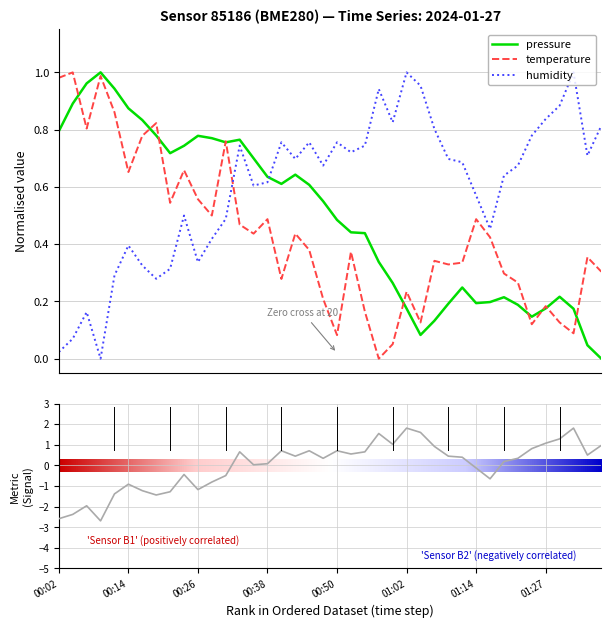

How many times do temperature and humidity cross each other?

1